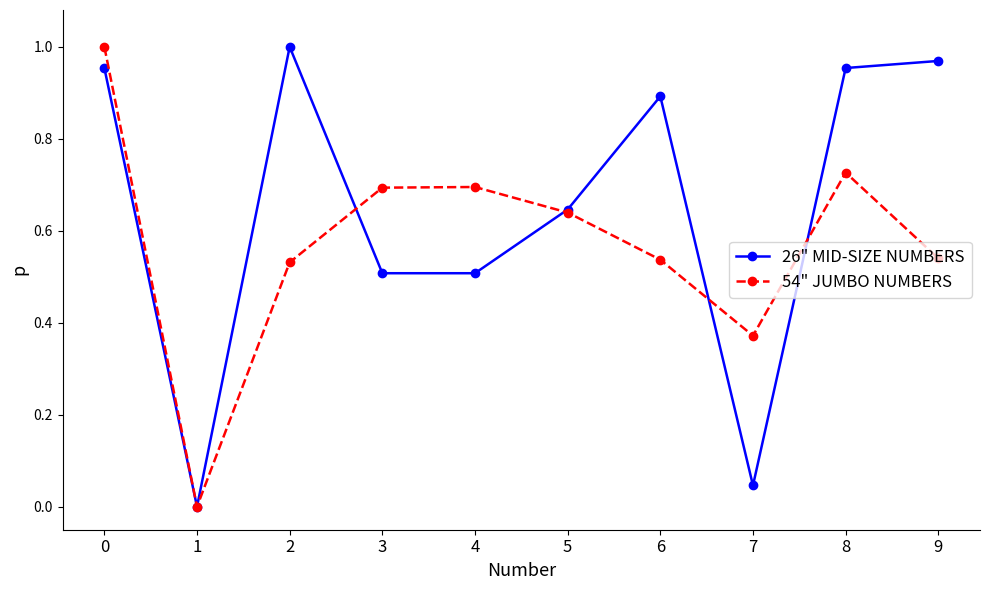

In 26" MID-SIZE NUMBERS, how many points are higher than both neighbors (excluding endpoints)?

2